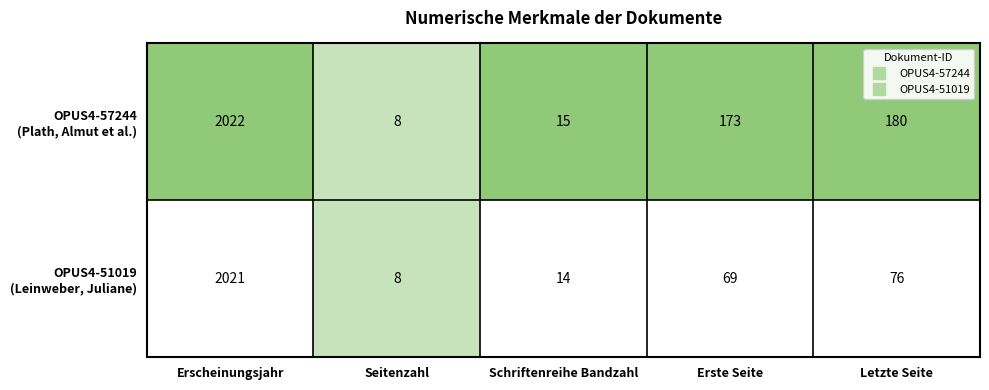

At which category is the sum across all series the highest?

Erscheinungsjahr